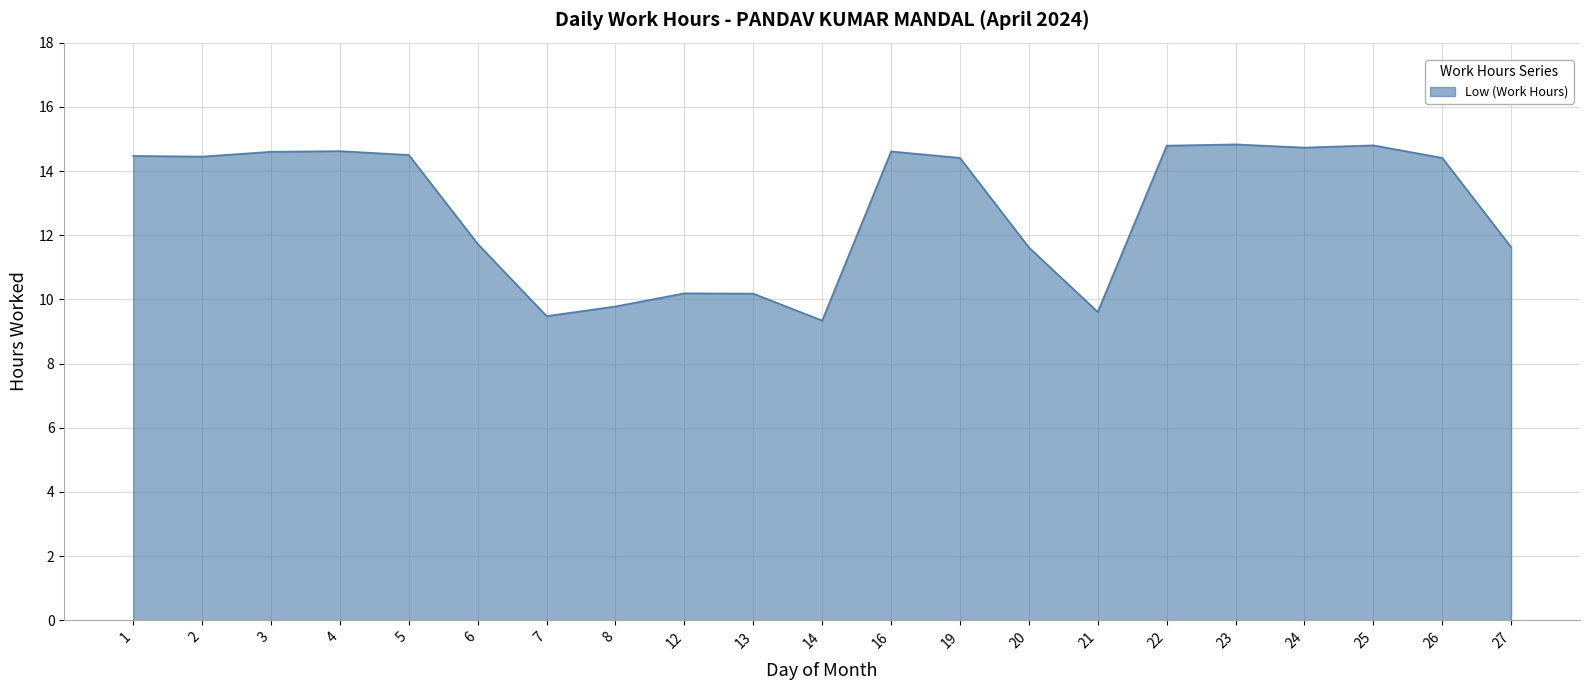

What is the average value?

12.8